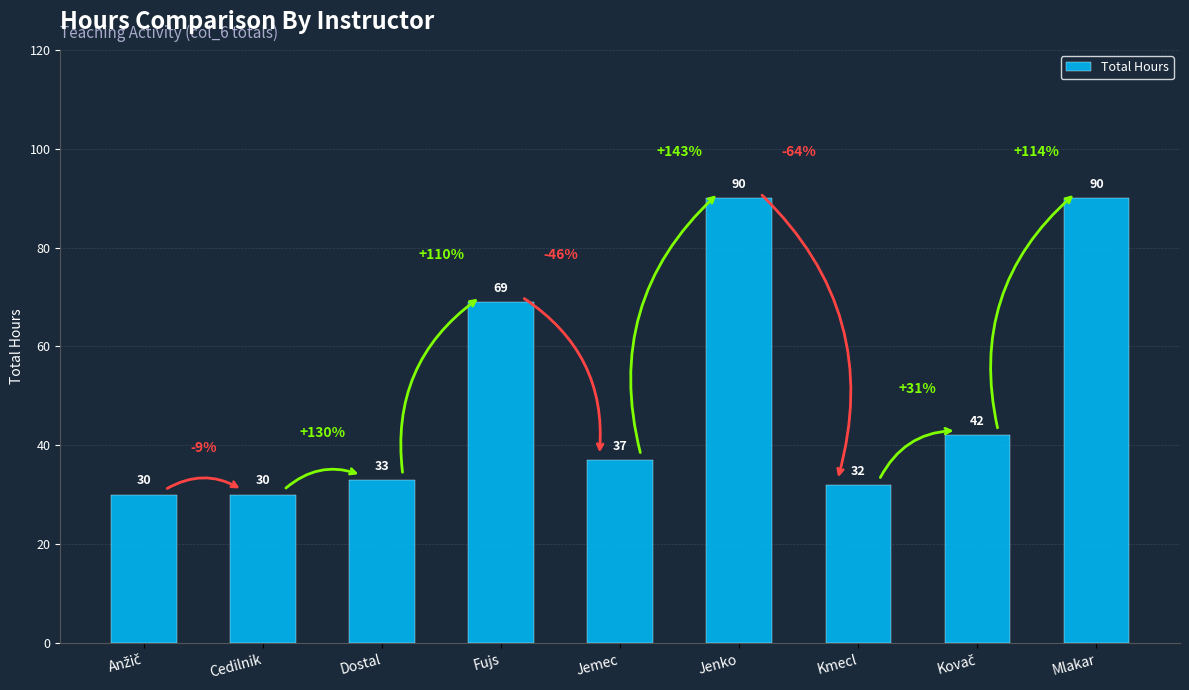

What is the value of the 2nd bar from the left?

30